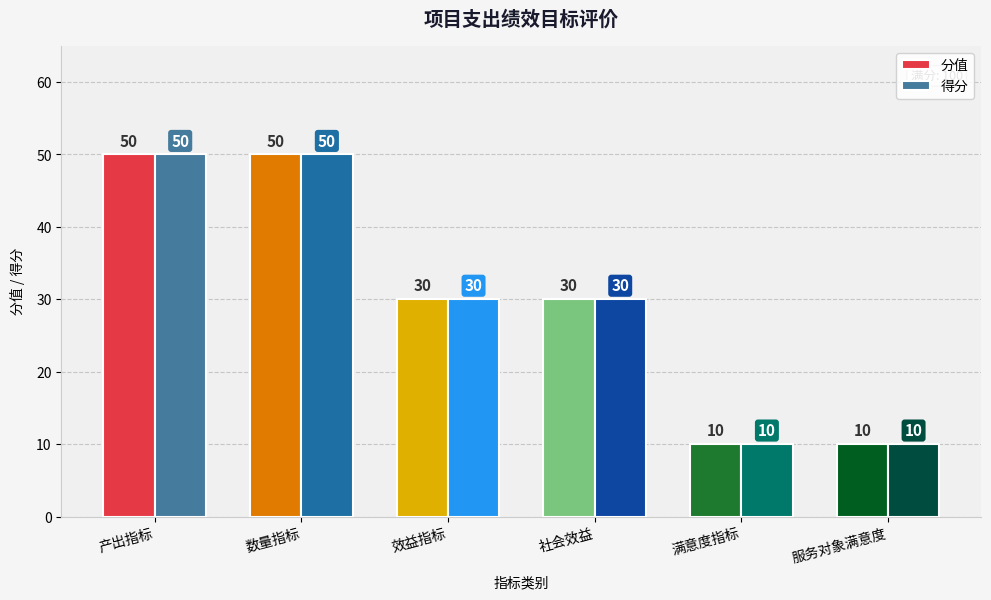

At how many categories does at least one series exceed 26?

4